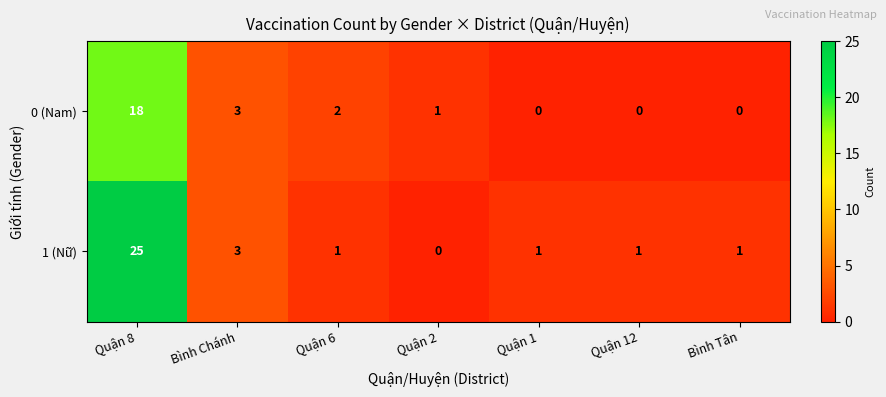

Reading left to right, transcribe all the data shown in this chart.

0 (Nam): Quận 8=18	Bình Chánh=3	Quận 6=2	Quận 2=1	Quận 1=0	Quận 12=0	Bình Tân=0
1 (Nữ): Quận 8=25	Bình Chánh=3	Quận 6=1	Quận 2=0	Quận 1=1	Quận 12=1	Bình Tân=1